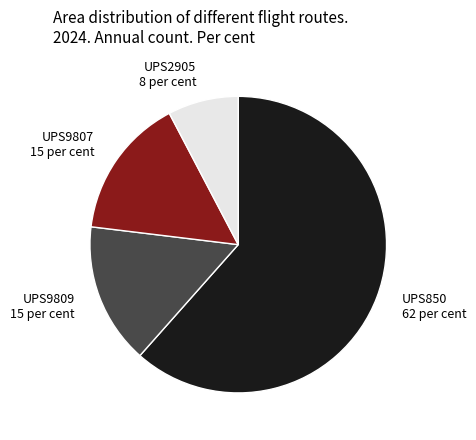

Approximately how many times larger is the value at UPS9809 compared to UPS2905?

2.0